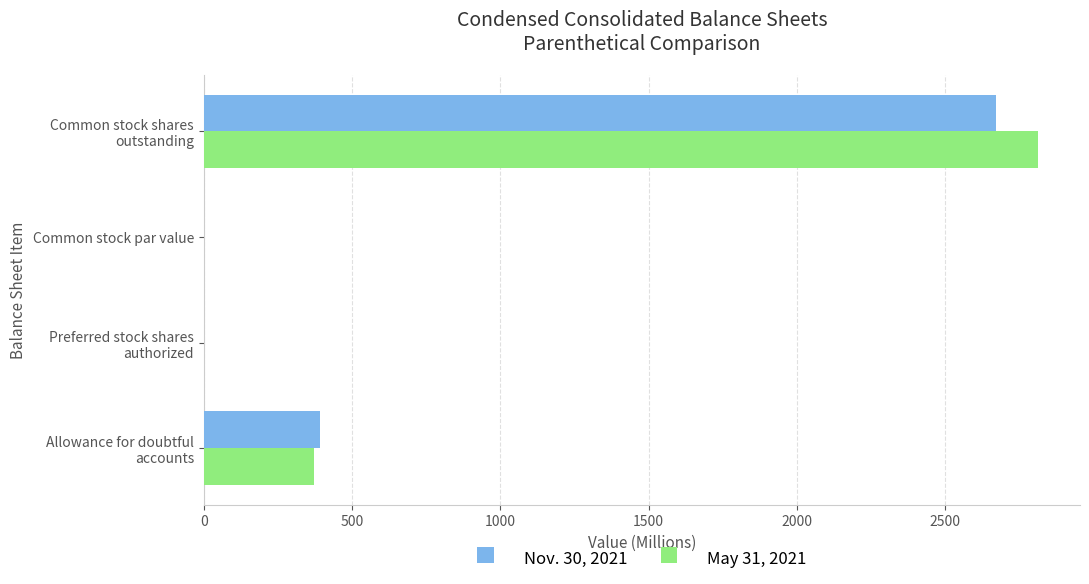

What is the maximum value for Nov. 30, 2021?

2671.0